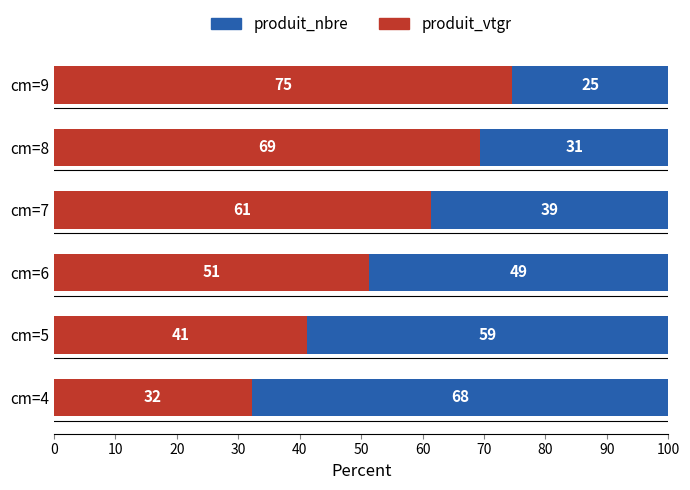

What are all the series names shown in the legend?

produit_nbre, produit_vtgr